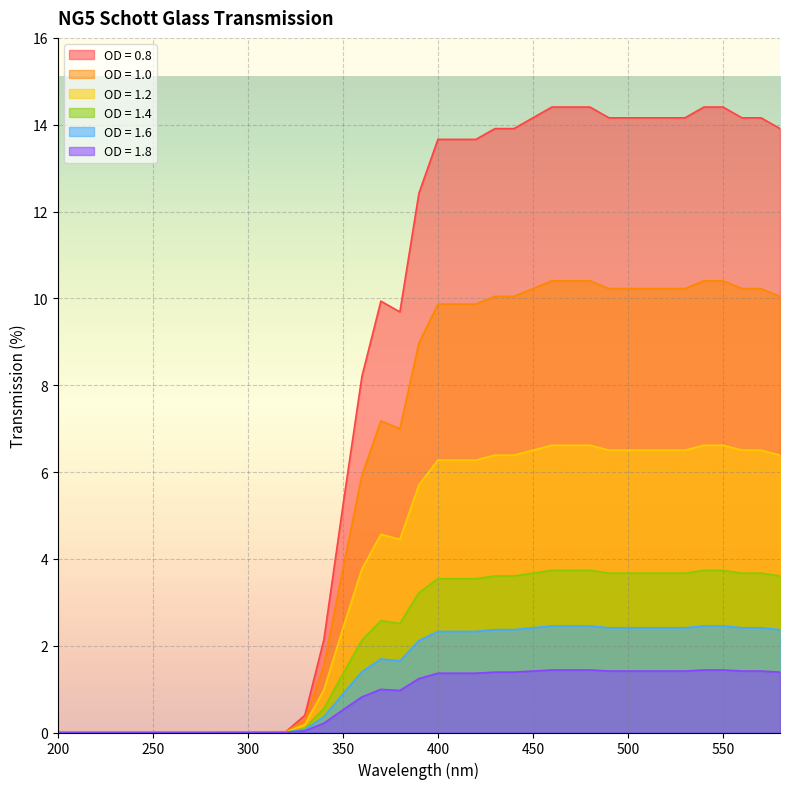

Is the value of OD = 1.6 at 430 greater than the value of OD = 1.8 at 360?

Yes